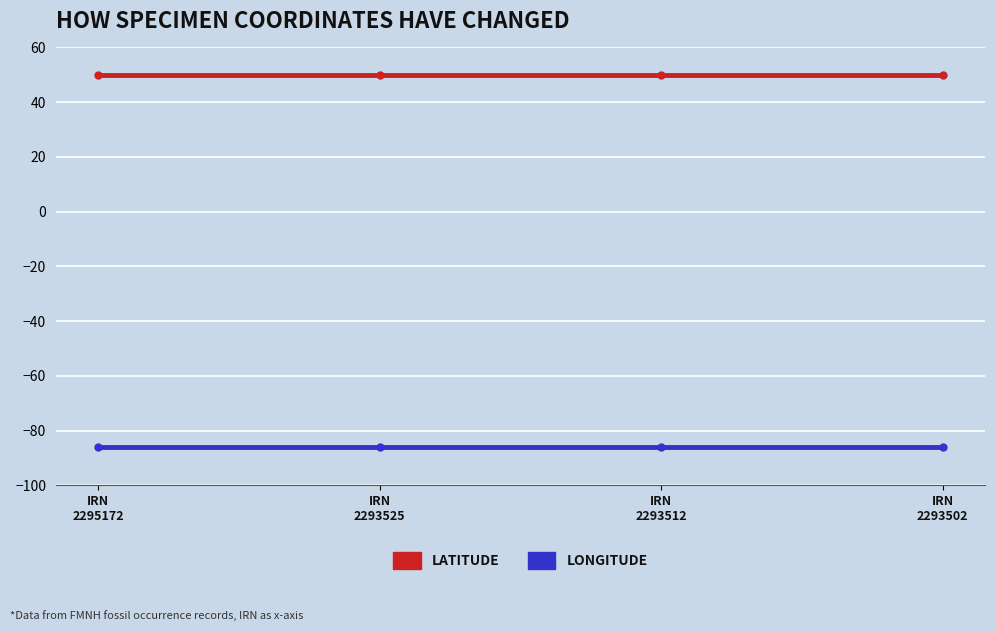

What is the minimum value shown in the chart?

-86